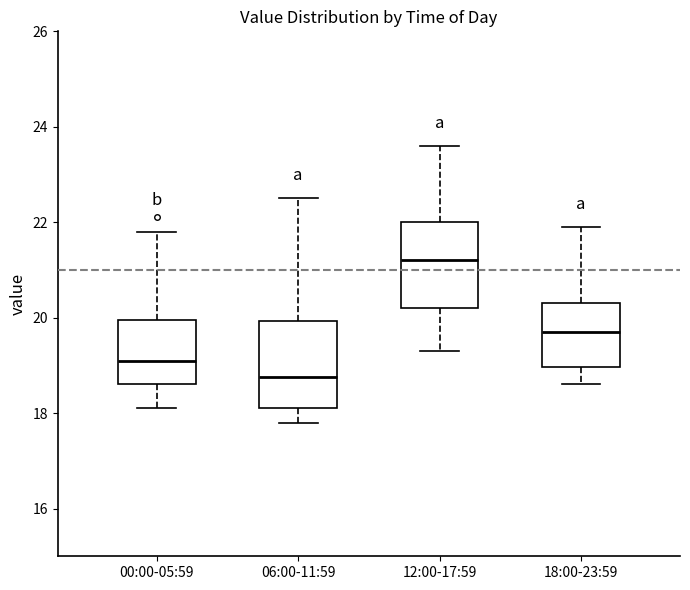

Which box's median line is the lowest?

06:00-11:59